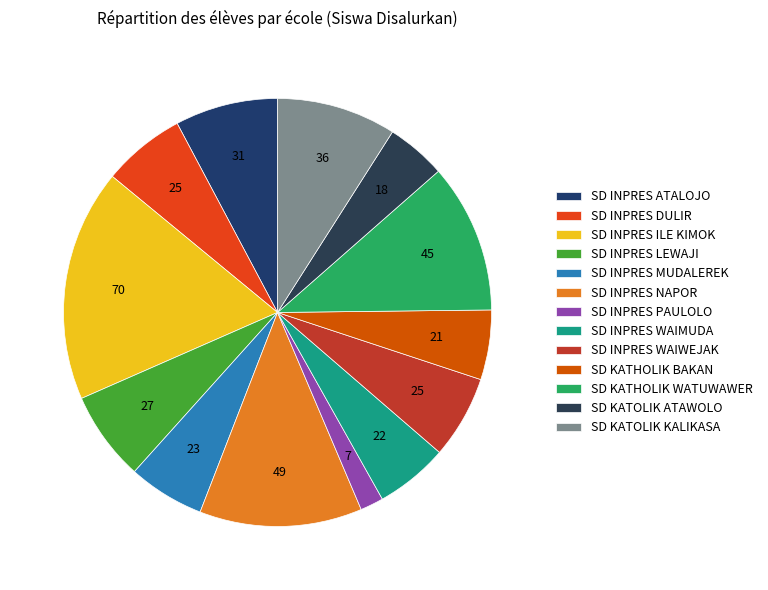

Combined, do SD INPRES MUDALEREK and SD INPRES NAPOR account for over 50%?

No